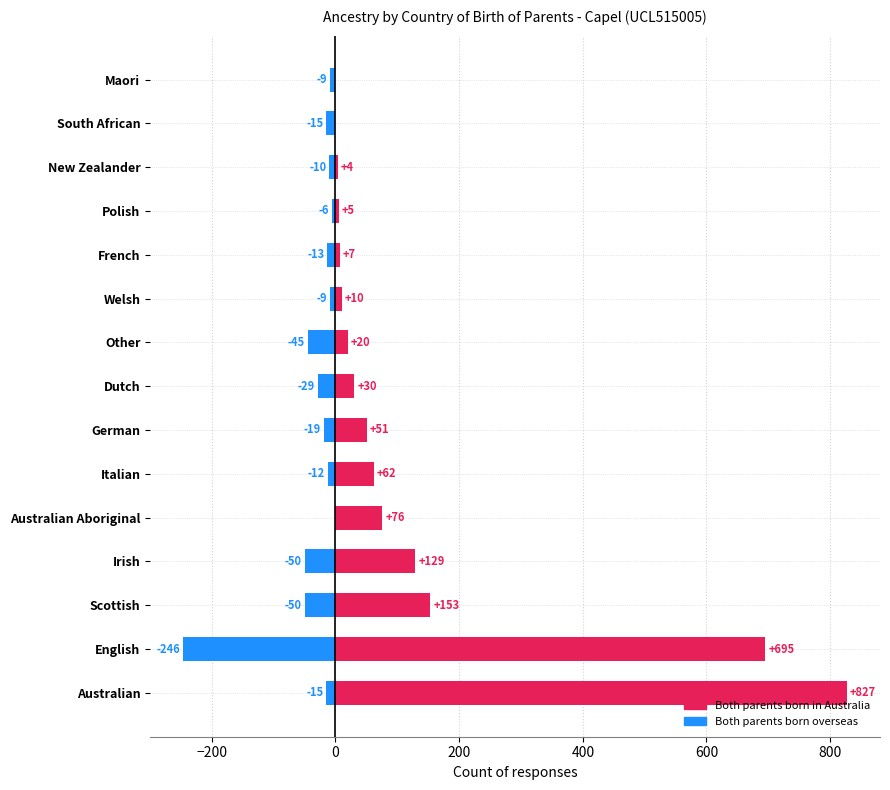

The Both parents born overseas (neg) series shows -51 at Dutch. True or false?

False